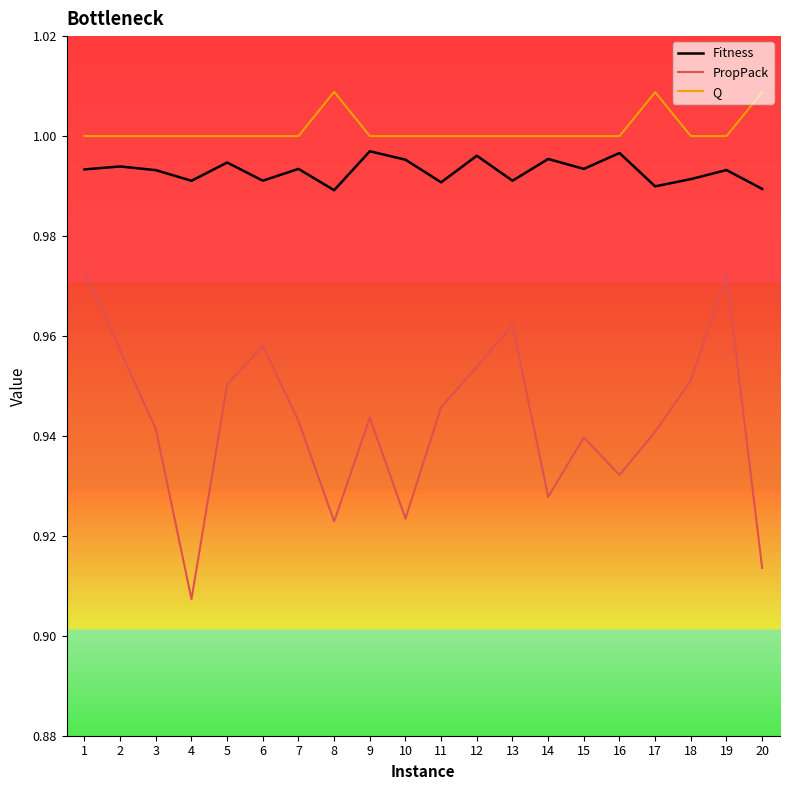

Which series changed the most between 10 and 15?

PropPack